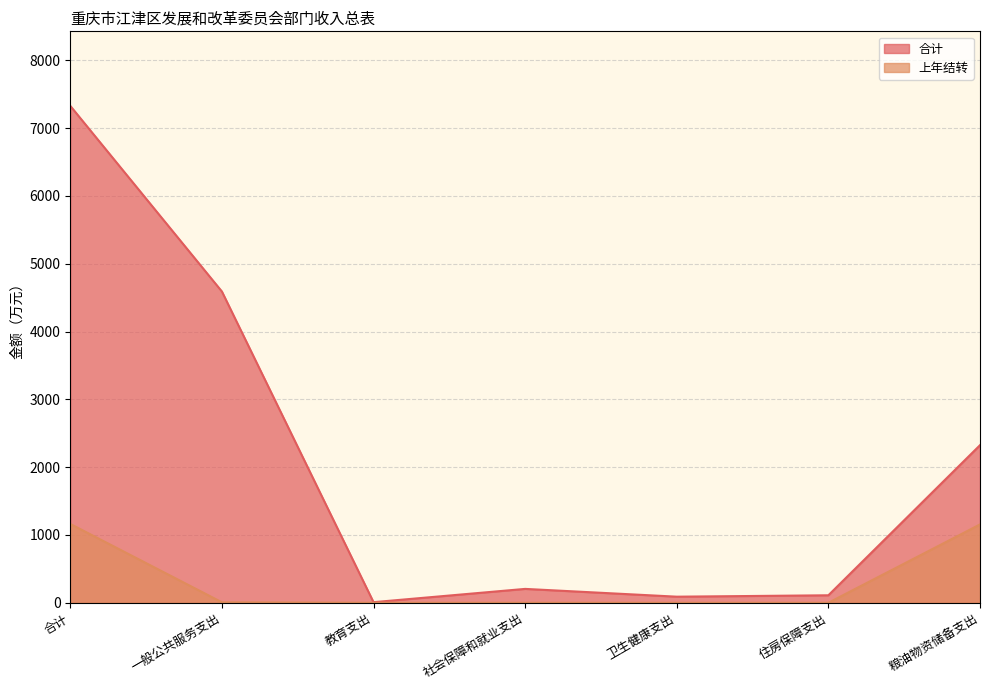

Does the chart have visible grid lines?

Yes